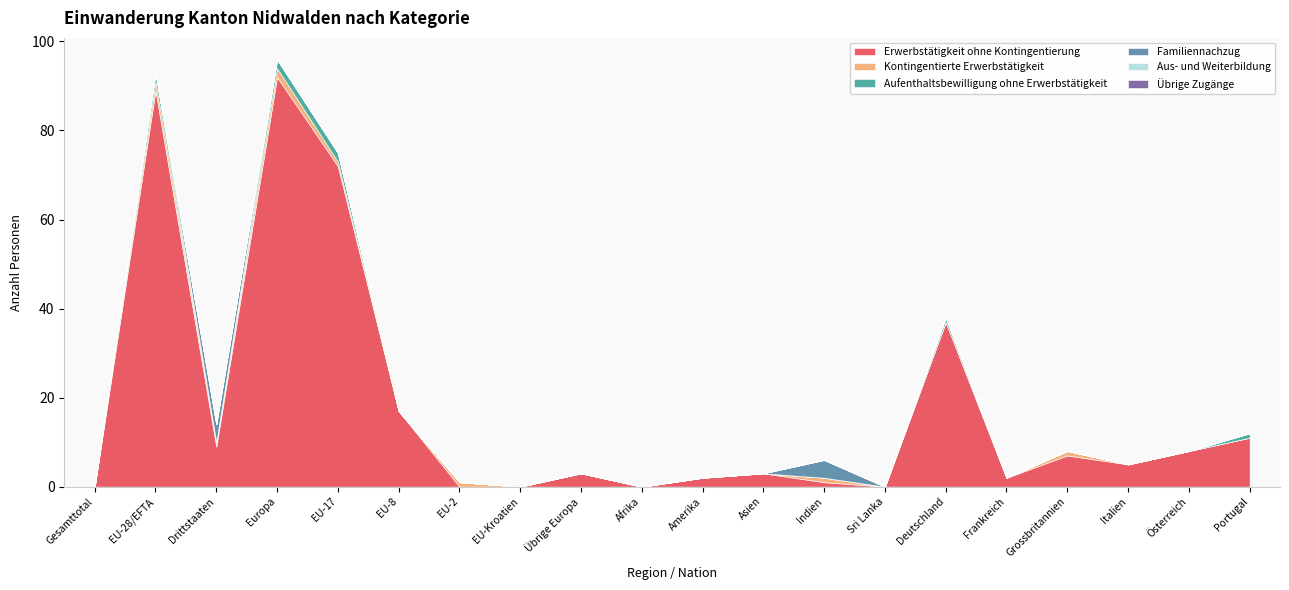

Reading left to right, list all the values displayed in this chart.

Erwerbstätigkeit ohne Kontingentierung: 0	89	9	92	72	17	0	0	3	0	2	3	1	0	37	2	7	5	8	11
Kontingentierte Erwerbstätigkeit: 0	2	1	2	1	0	1	0	0	0	0	0	1	0	0	0	1	0	0	0
Aufenthaltsbewilligung ohne Erwerbstätigkeit: 0	2	0	2	2	0	0	0	0	0	0	0	0	0	1	0	0	0	0	1
Familiennachzug: 0	0	4	0	0	0	0	0	0	0	0	0	4	0	0	0	0	0	0	0
Aus- und Weiterbildung: 0	0	0	0	0	0	0	0	0	0	0	0	0	0	0	0	0	0	0	0
Übrige Zugänge: 0	0	0	0	0	0	0	0	0	0	0	0	0	0	0	0	0	0	0	0